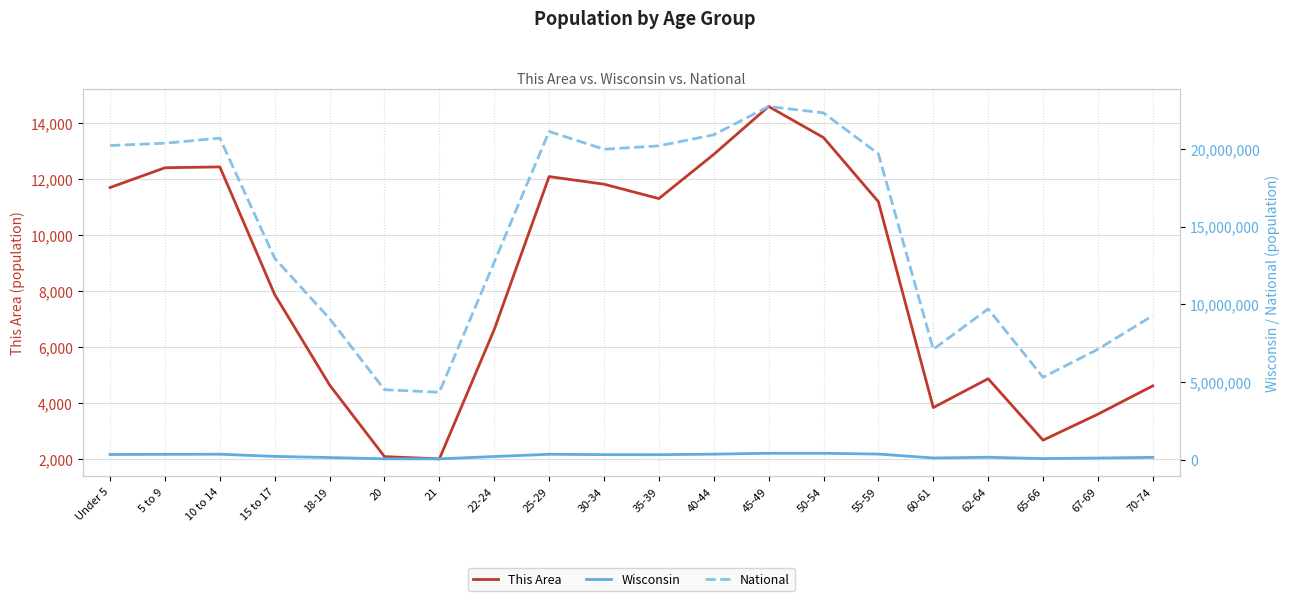

What position from the right is 18-19?

16